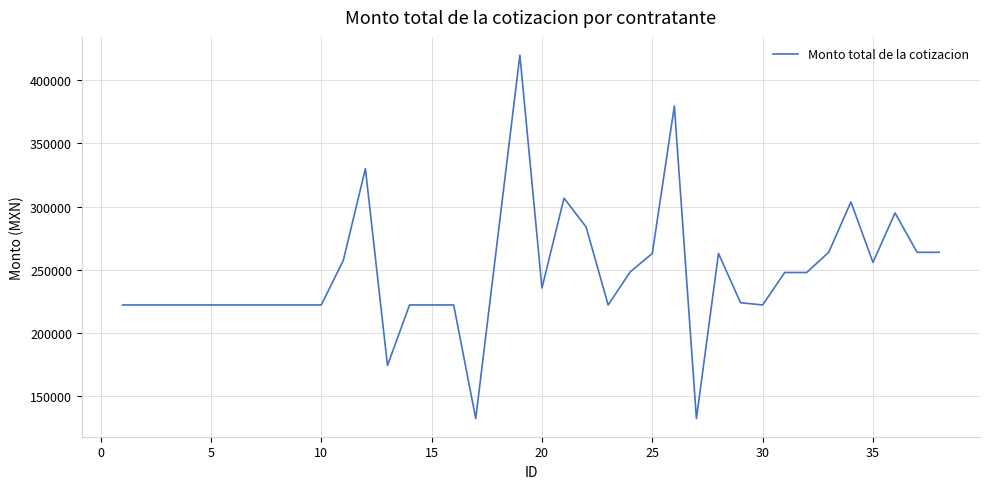

Does the chart display data point markers on the line(s)?

No